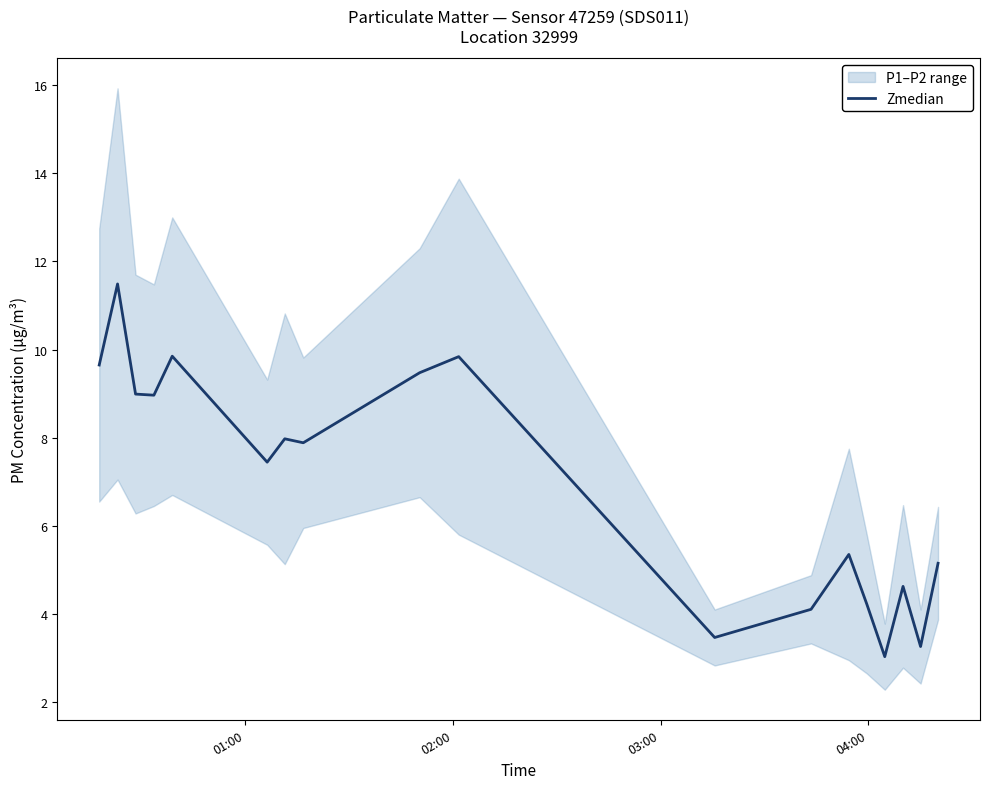

What is the minimum value for Zmedian?

3.0